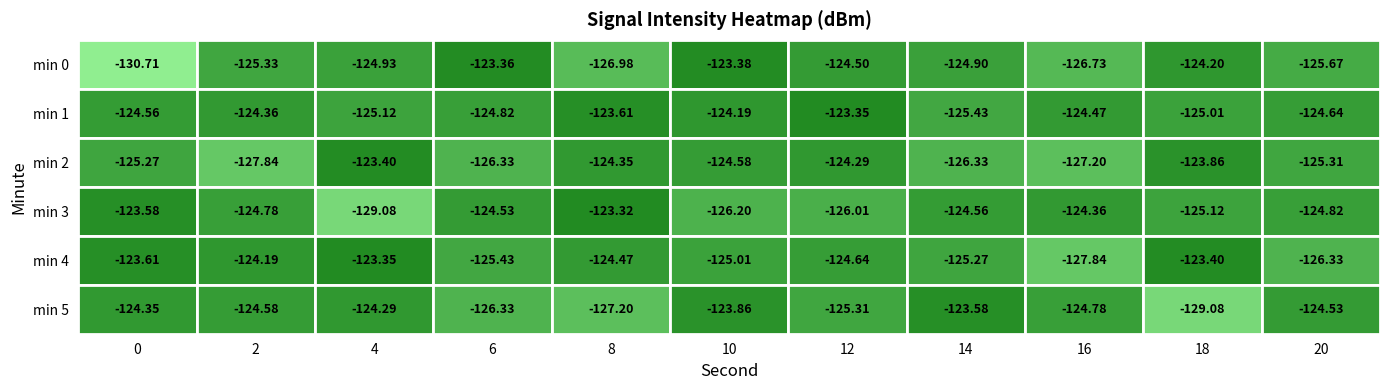

Which has a higher value, 10 or 2?

10